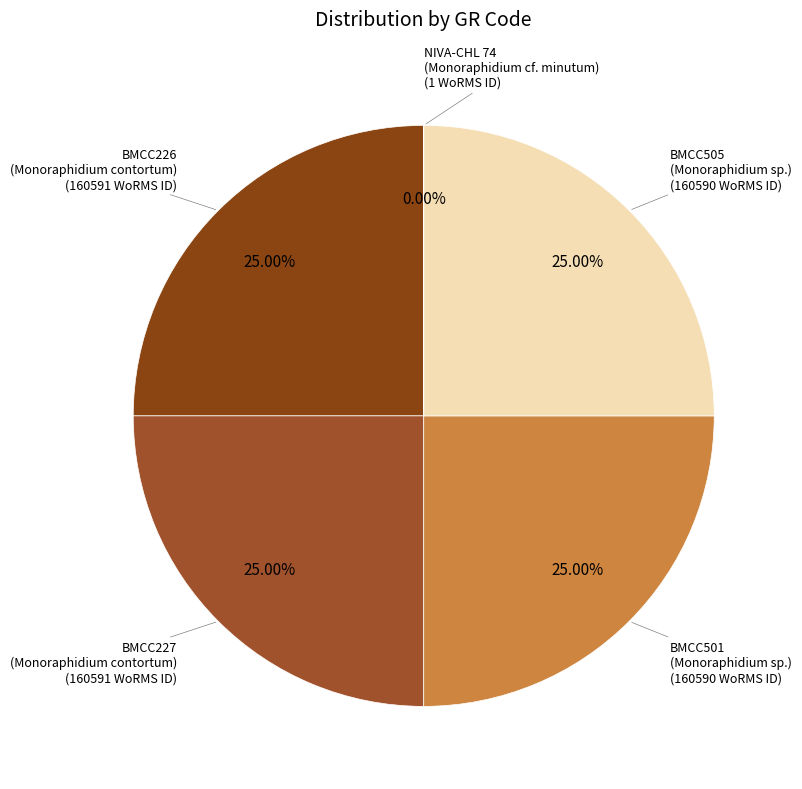

Is there any slice that represents more than half of the pie?

No